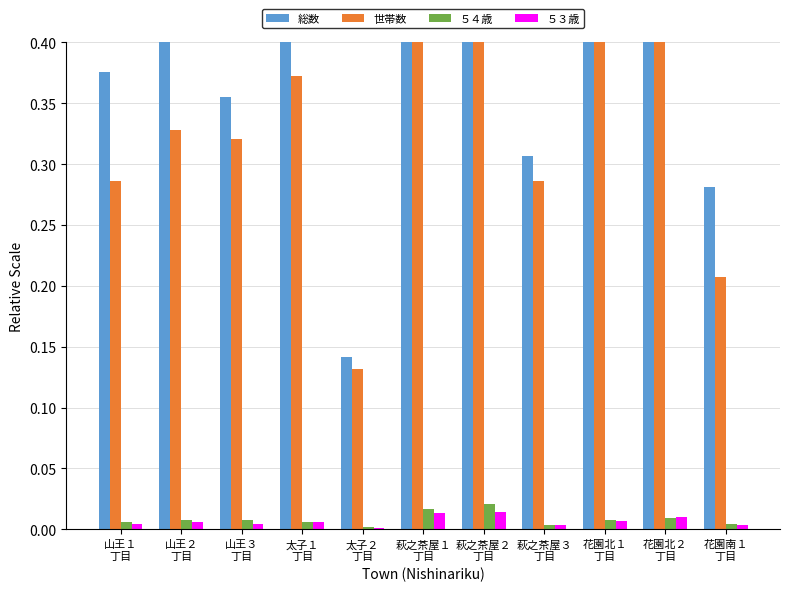

Which series has the largest total across all categories?

総数